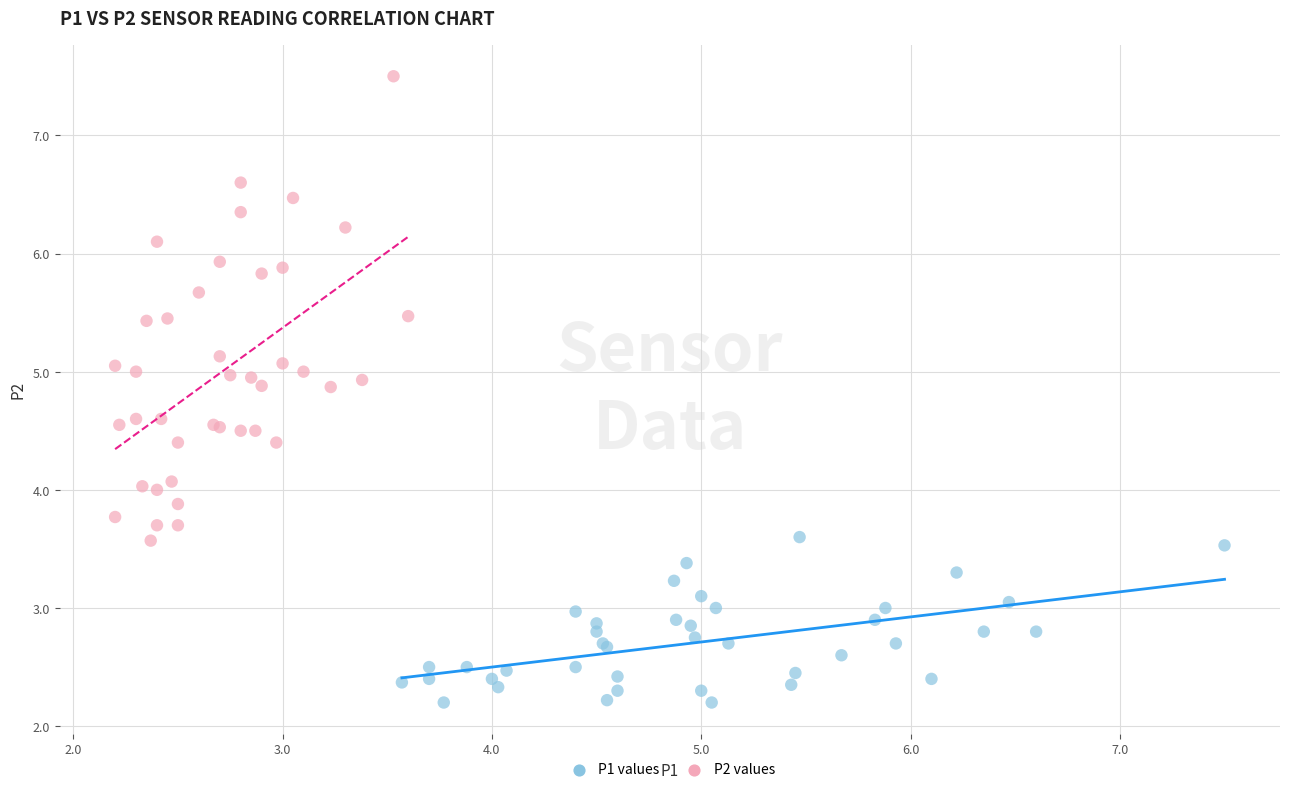

Which series reaches the maximum Y coordinate?

P2 values